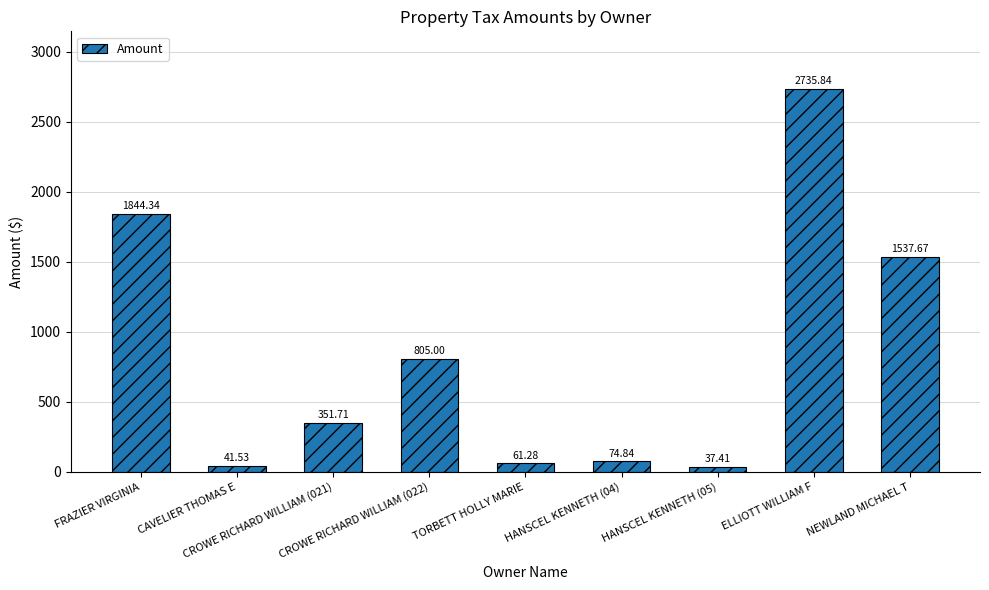

The chart shows a value of 37.4 at HANSCEL KENNETH (05). True or false?

True